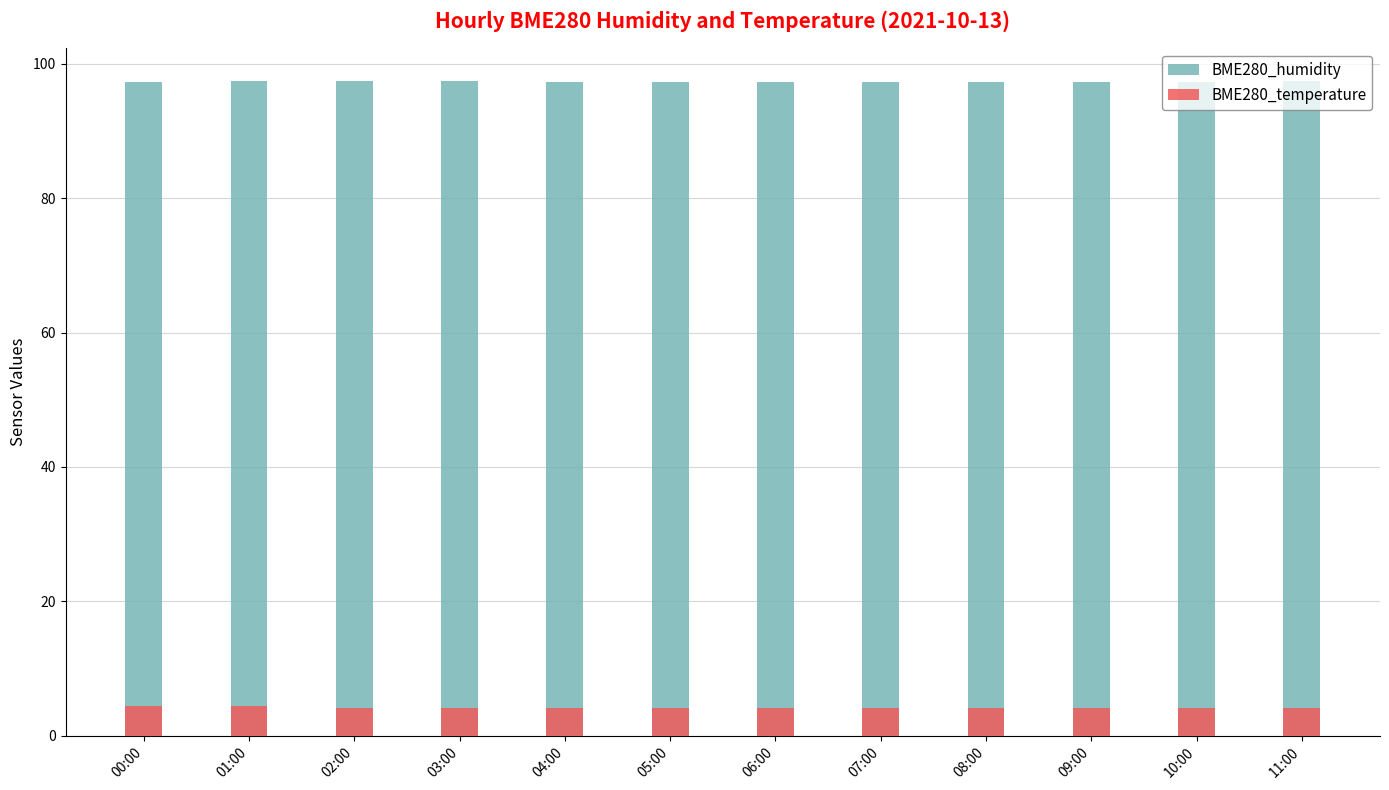

What is the sum of the BME280_temperature values at 05:00 and 01:00?

8.5